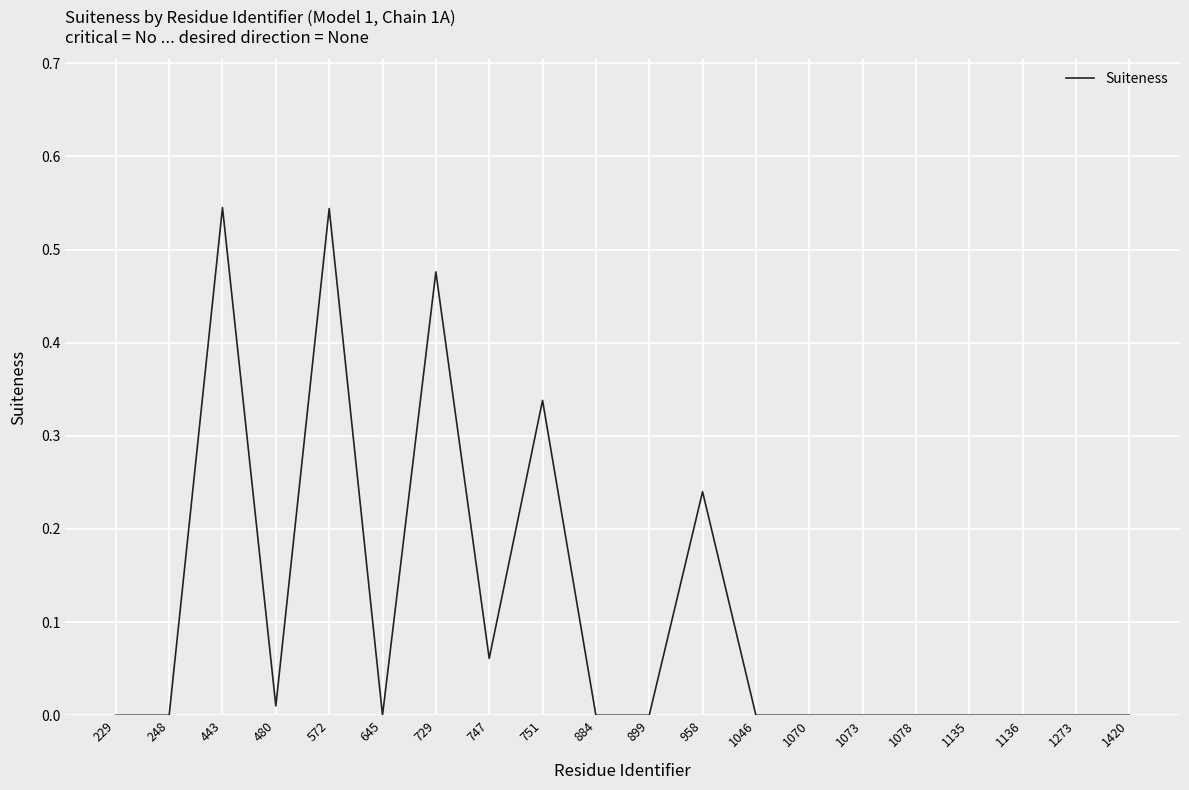

The chart shows a value of 0.4 at 884. True or false?

False